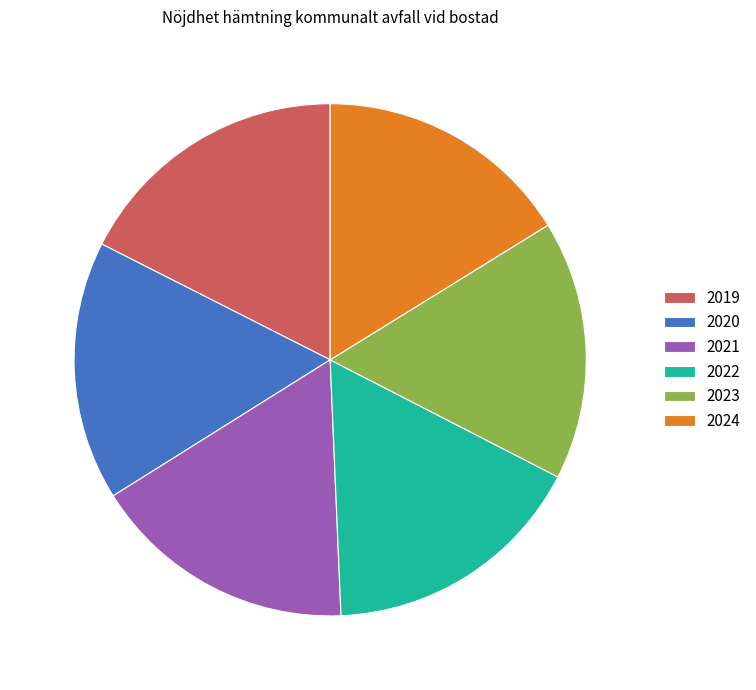

Do 2023 and 2024 together represent more than half of the pie?

No